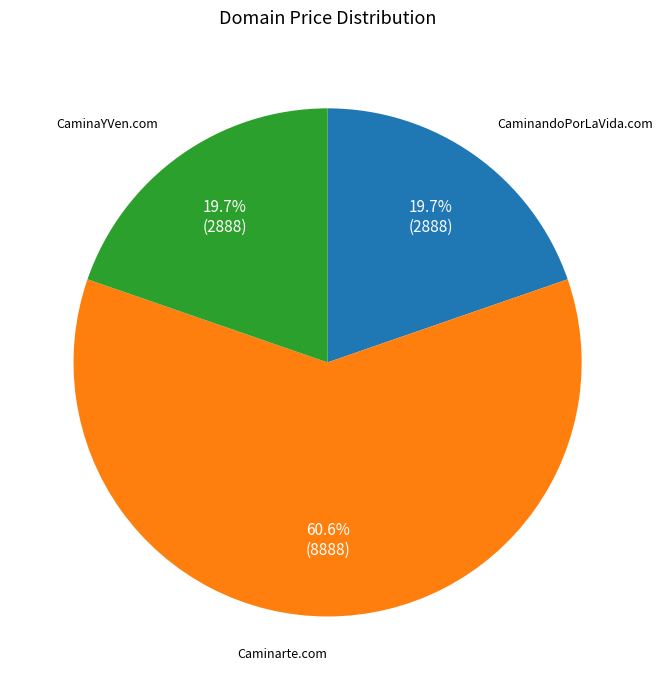

Is there any slice that represents more than half of the pie?

Yes